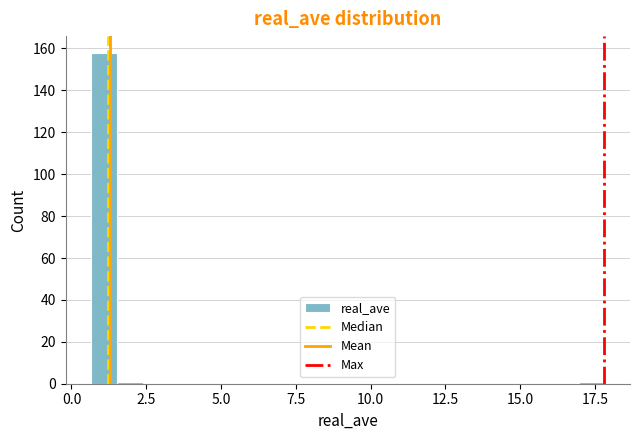

Read against the x-axis, roughly where is the centre of the tallest bar?

1.0